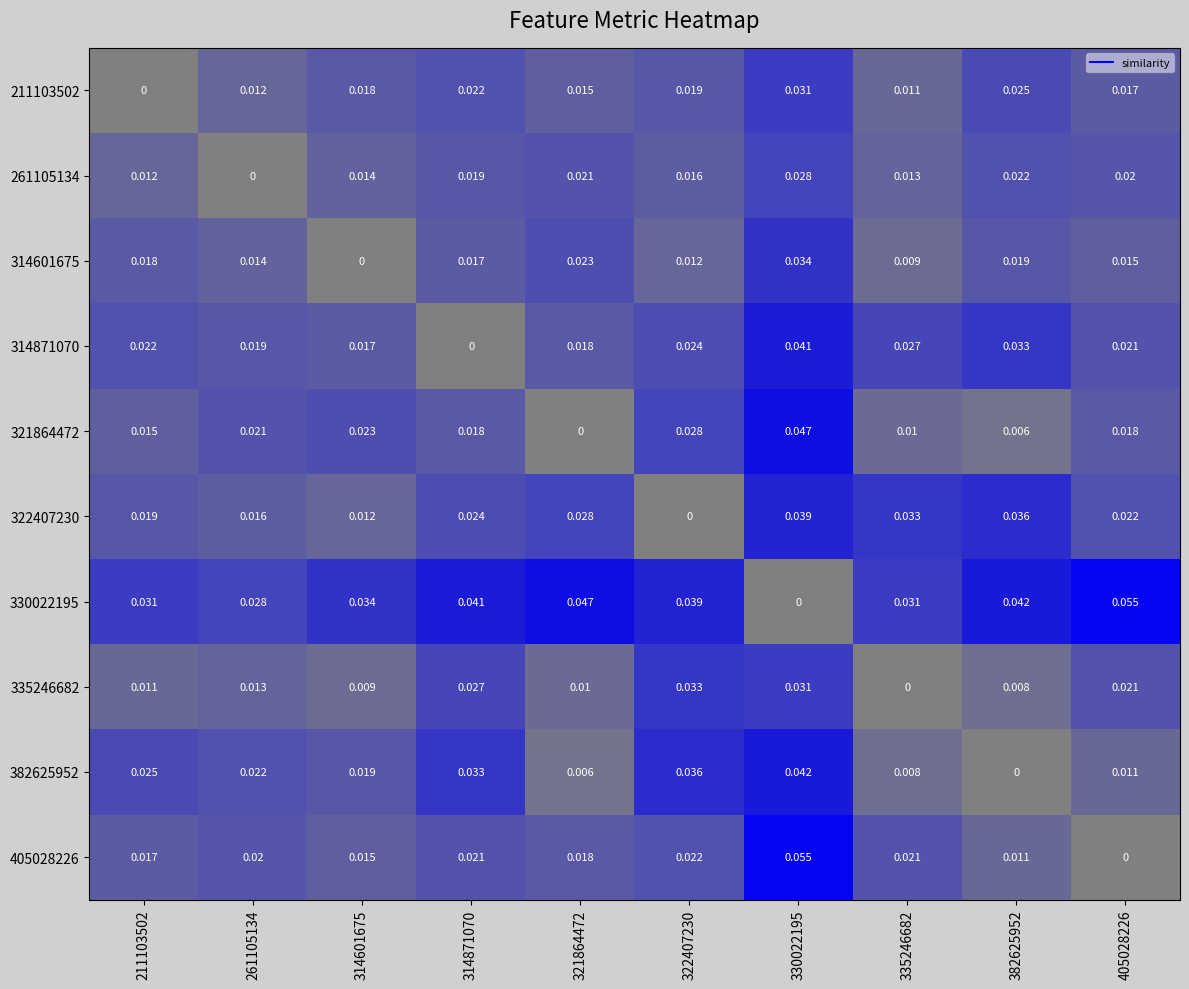

What is the total value across all series at 405028226?

0.2